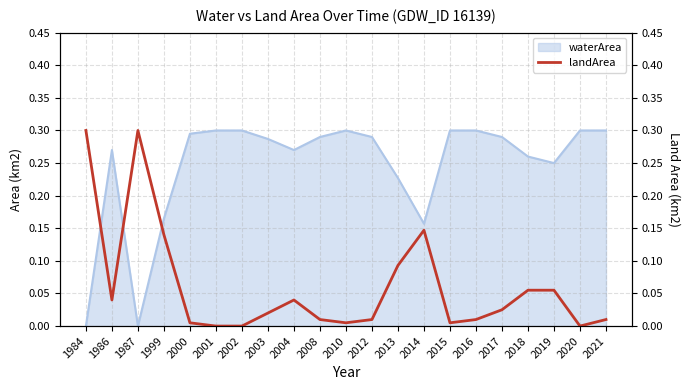

The waterArea series shows 0.1 at 2015. True or false?

False